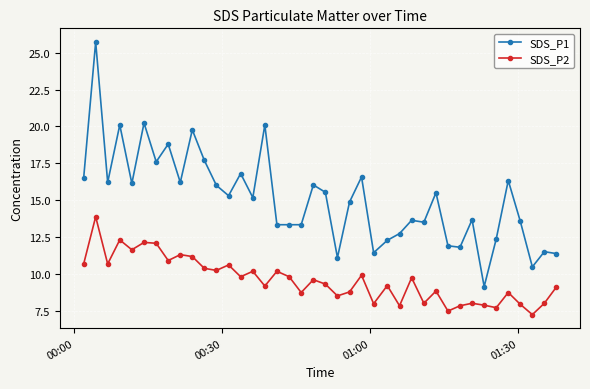

True or false: SDS_P1 and SDS_P2 cross at least once.

False